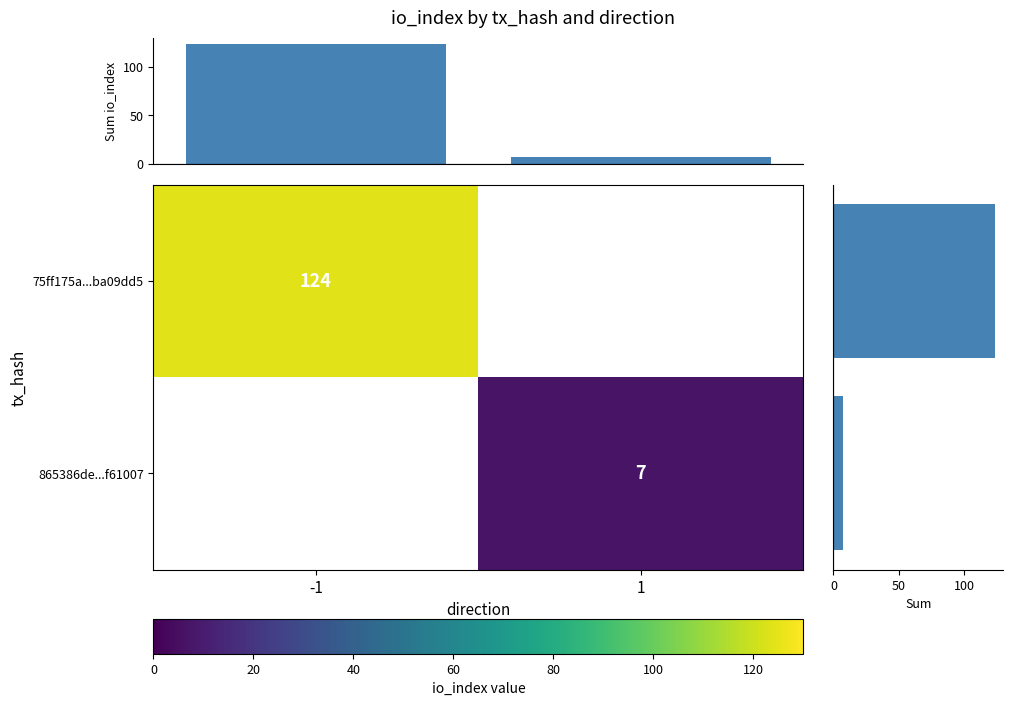

True or false: 865386de...f61007 has a value of 10 at 1.

False